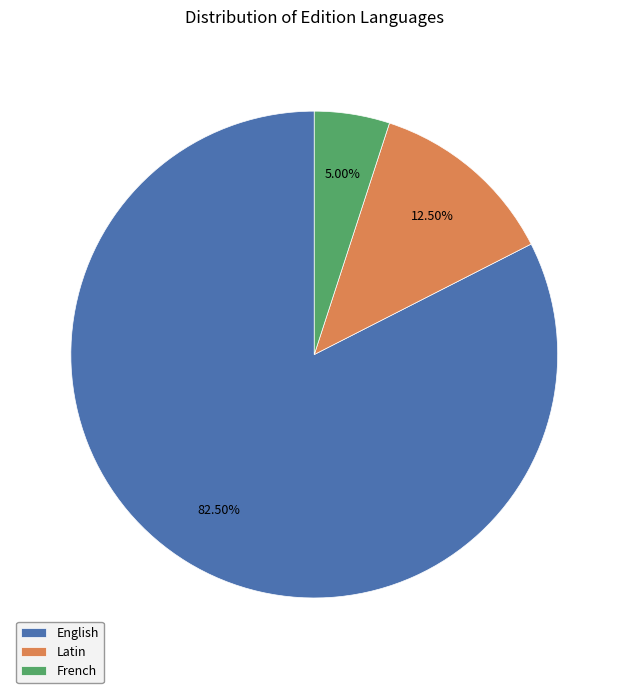

Between Latin and French, which is larger?

Latin